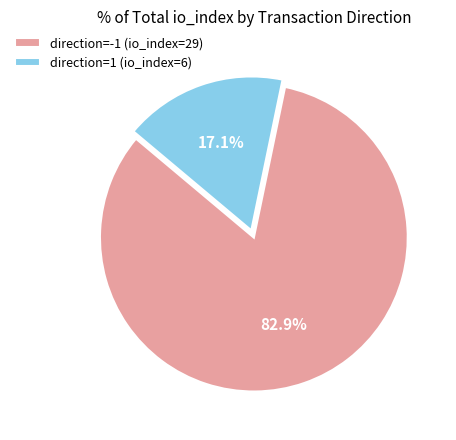

What is the ratio of the value at direction=1 (io_index=6) to the value at direction=-1 (io_index=29)?

0.2